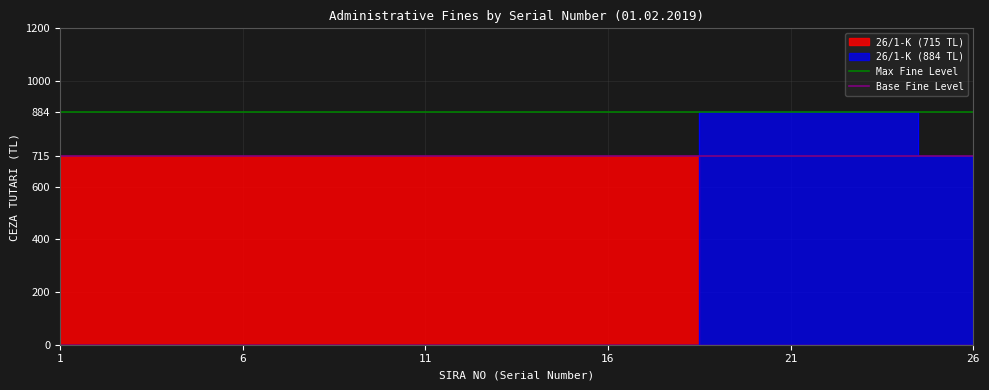

What is the value of the Max Fine Level point at the 2nd from the left?

884